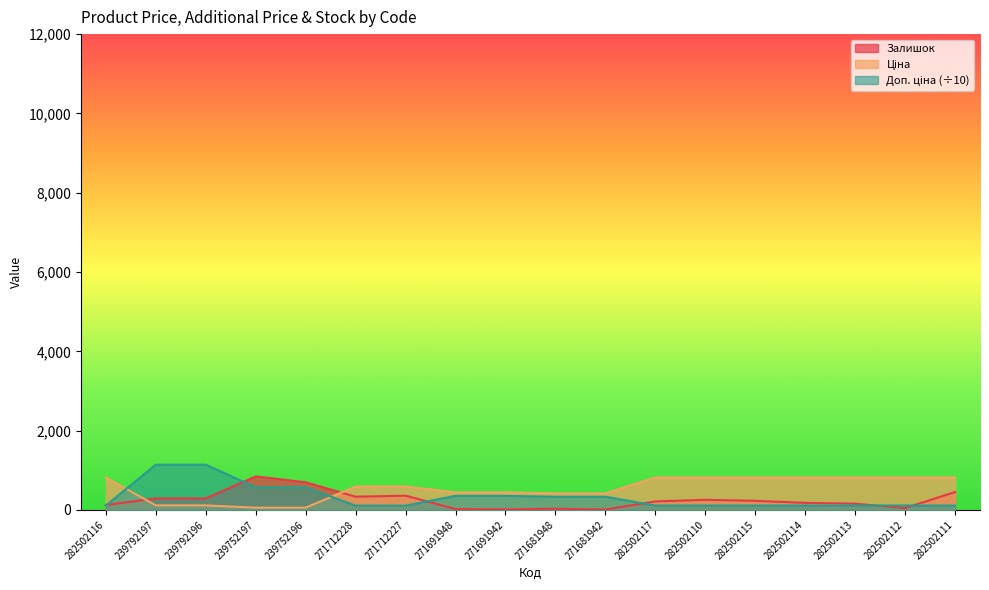

Reading right to left, extract all data points from this chart.

Ціна: 282502111=818.5	282502112=818.5	282502113=818.5	282502114=818.5	282502115=818.5	282502110=818.5	282502117=818.5	271681942=416.6	271681948=416.6	271691942=443.1	271691948=443.1	271712227=589.9	271712228=589.9	239752196=57.0	239752197=57.0	239792196=114.1	239792197=114.1	282502116=818.5
Доп. ціна: 282502111=110.9	282502112=110.9	282502113=110.9	282502114=110.9	282502115=110.9	282502110=110.9	282502117=110.9	271681942=333.2	271681948=333.2	271691942=354.5	271691948=354.5	271712227=108.2	271712228=108.2	239752196=570.5	239752197=570.5	239792196=1141.0	239792197=1141.0	282502116=110.9
Залишок: 282502111=450.0	282502112=46.0	282502113=158.0	282502114=178.0	282502115=229.0	282502110=255.0	282502117=214.0	271681942=10.0	271681948=30.0	271691942=13.0	271691948=22.0	271712227=359.0	271712228=333.0	239752196=698.0	239752197=845.0	239792196=290.0	239792197=289.0	282502116=125.0